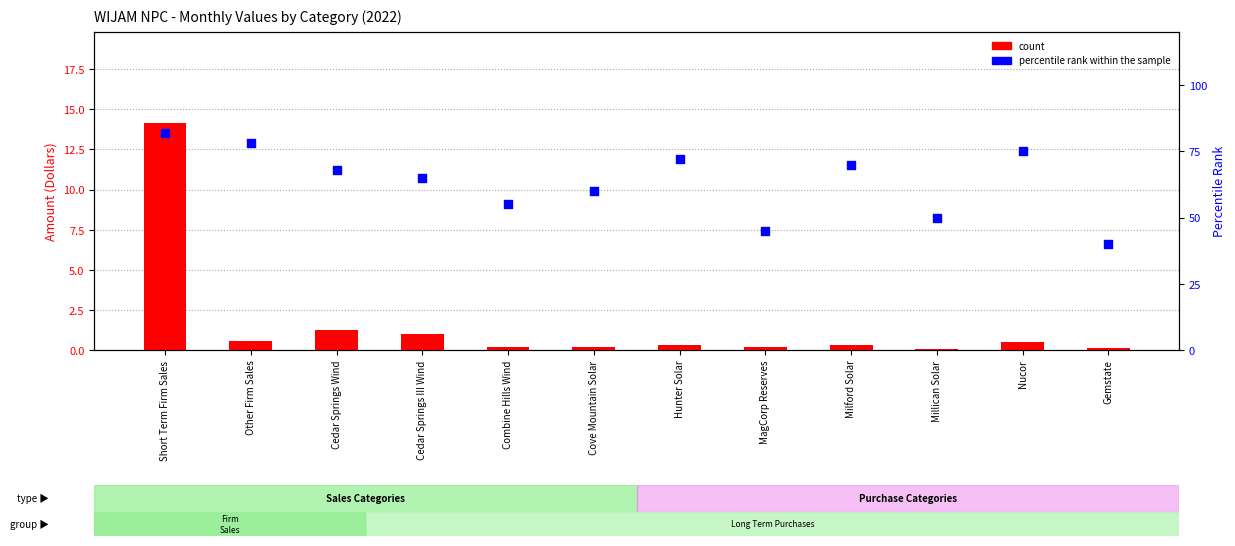

Is the value of count at Cedar Springs Wind greater than the value of percentile rank within the sample at Nucor?

No